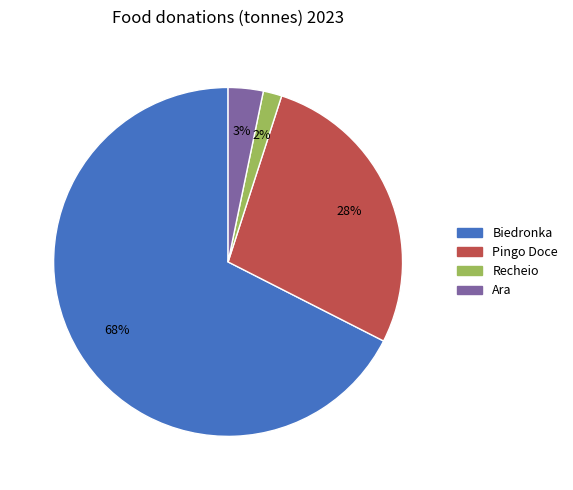

Do Ara and Biedronka together represent more than half of the pie?

Yes